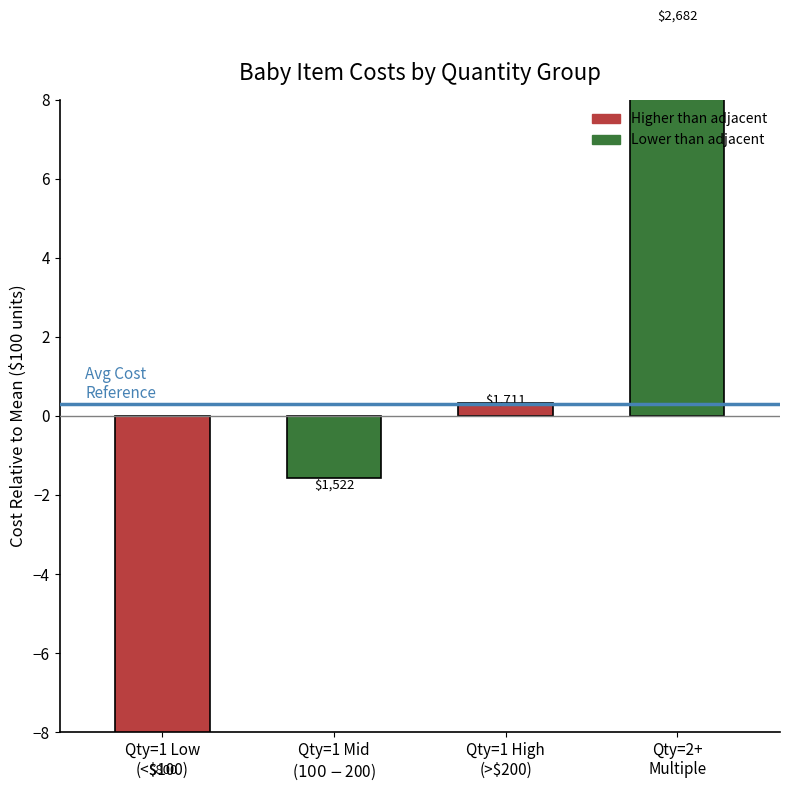

True or false: the data shows -8.8 at Qty=1 Low
(<$100).

True